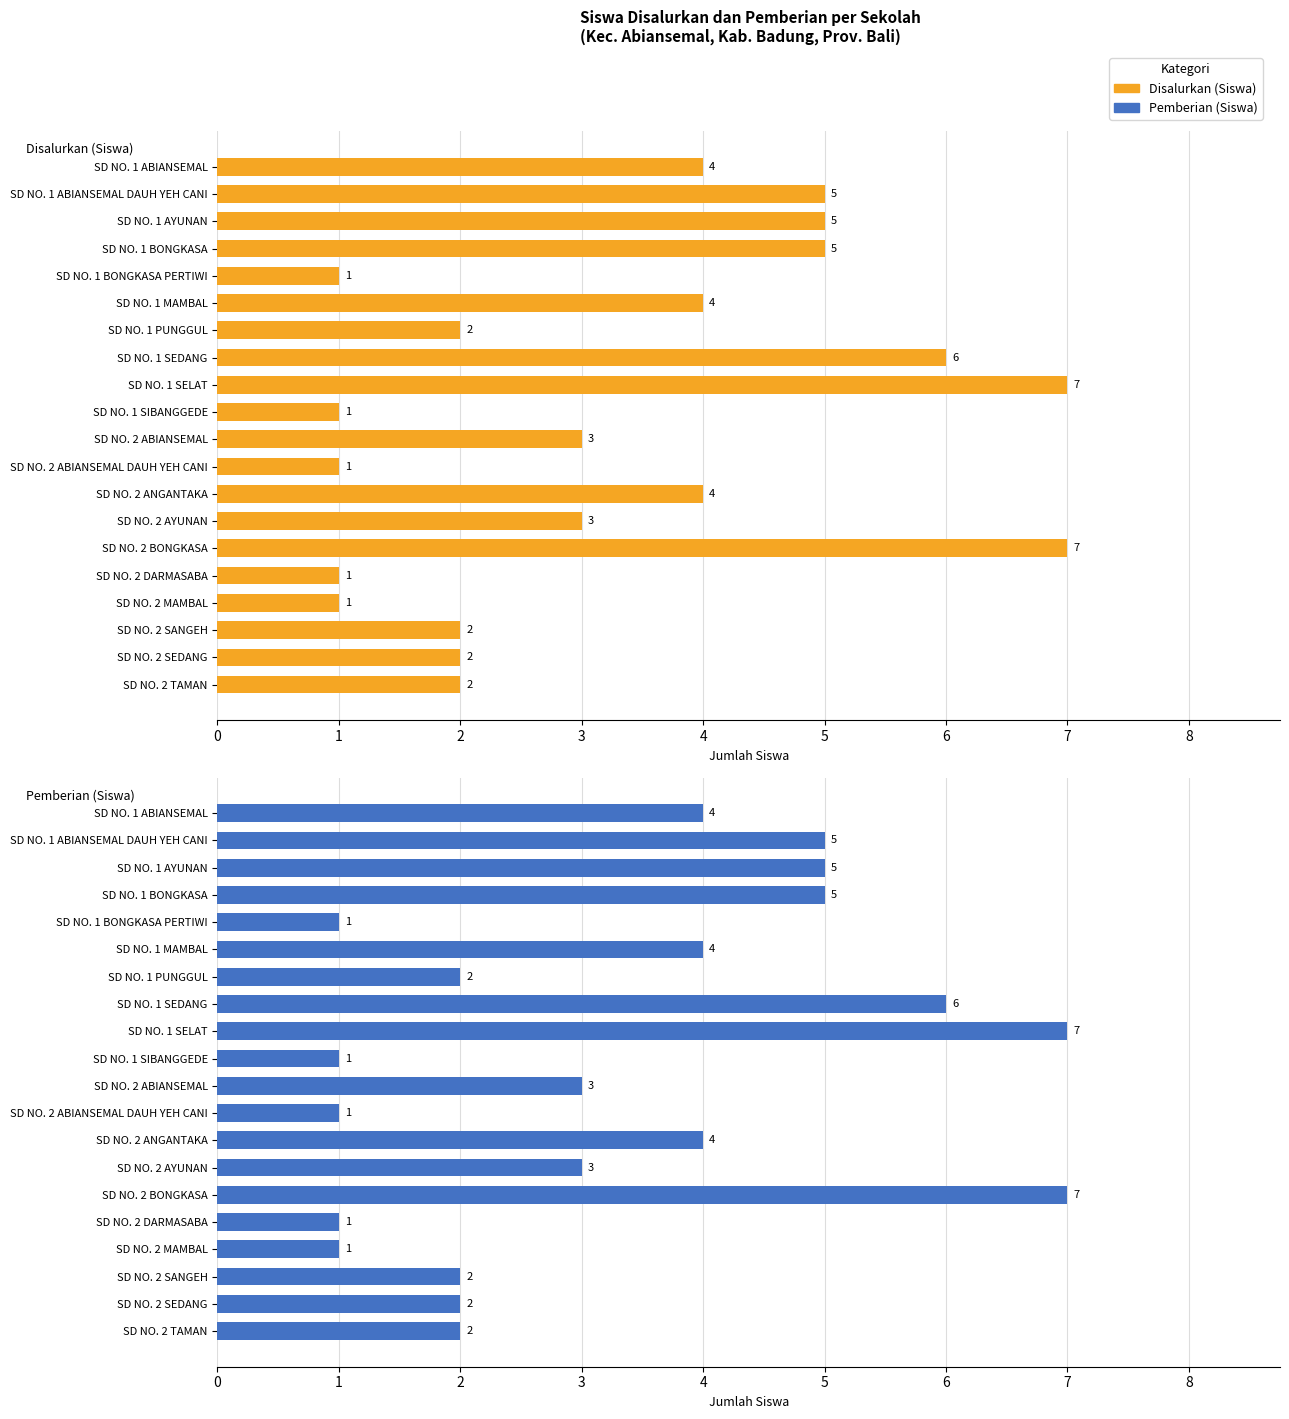

List the series in order of their peak value, lowest first.

Disalurkan (Siswa), Pemberian (Siswa)